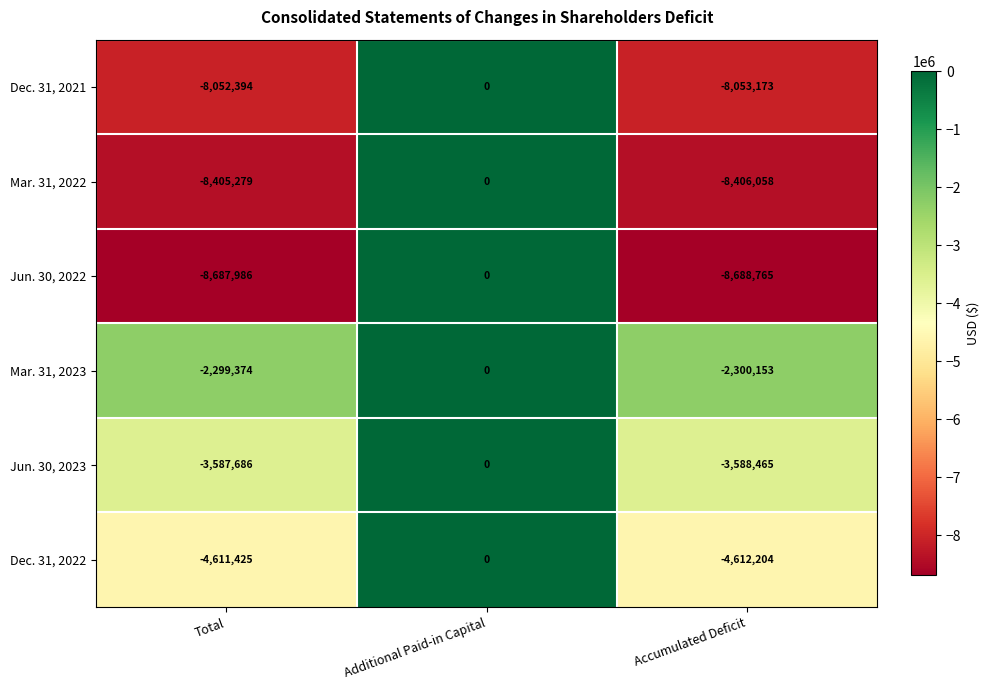

Which series has the widest spread of values?

Jun. 30, 2022